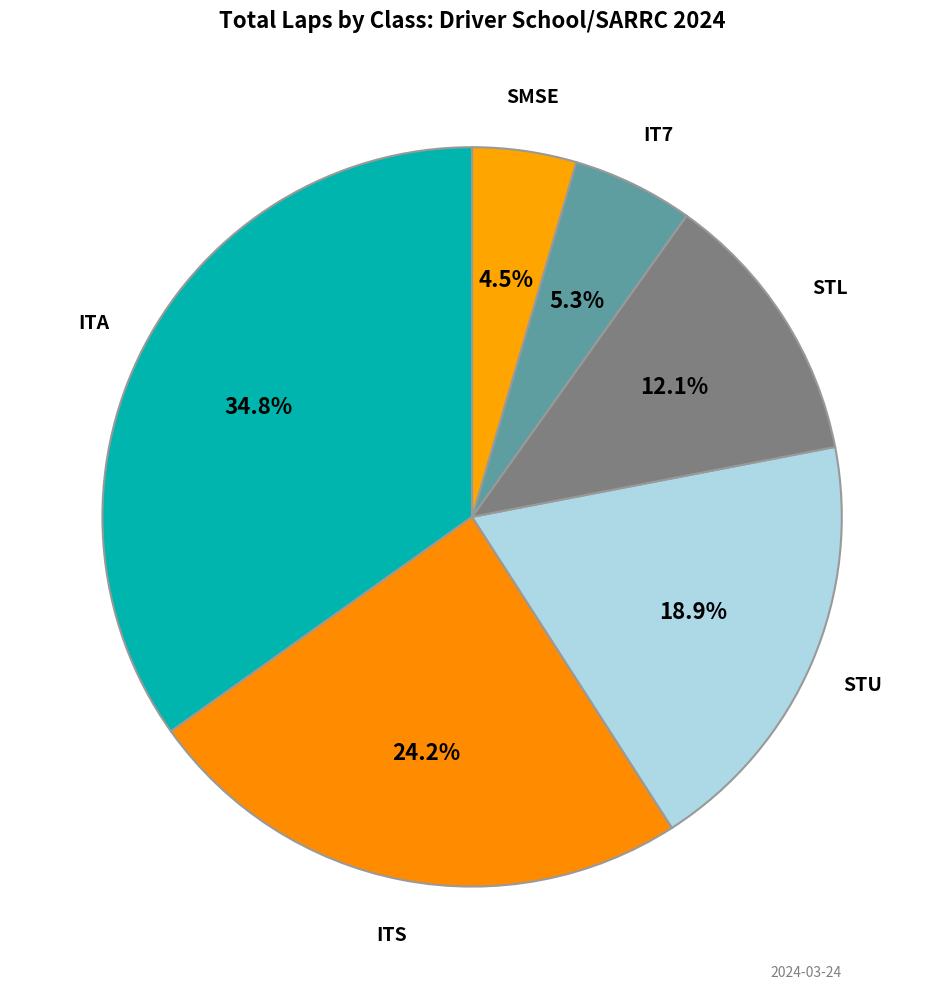

What percentage is NOT represented by ITS?

75.8%